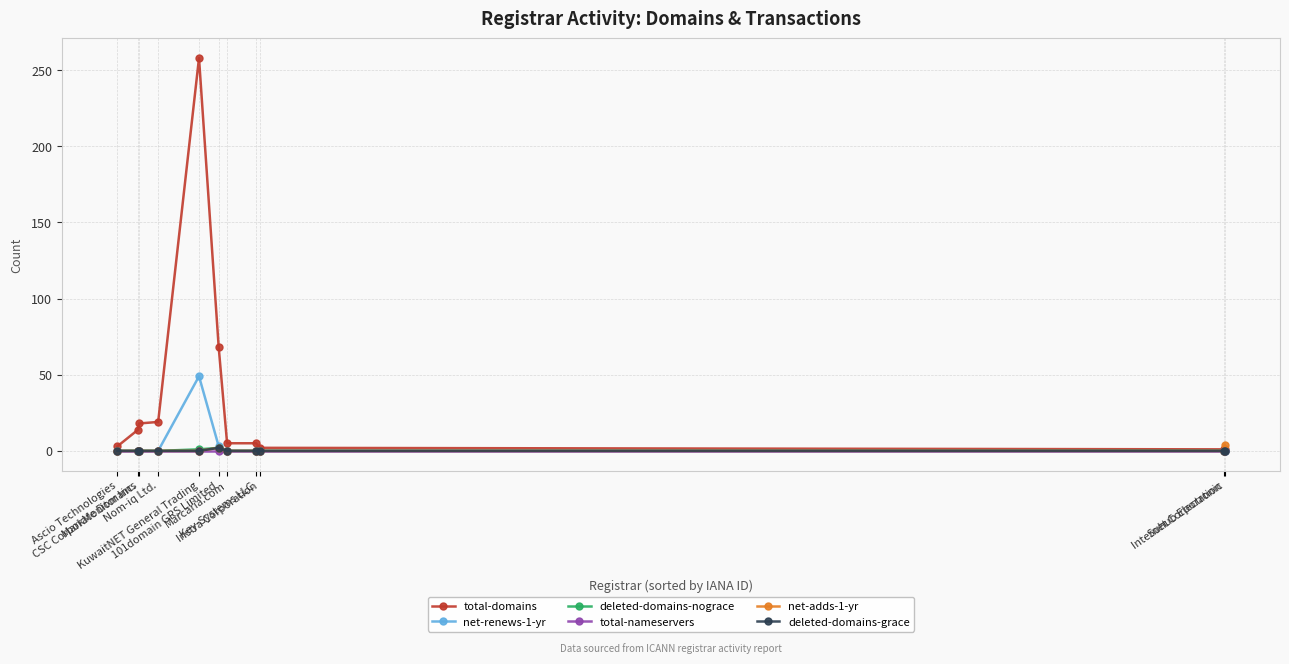

Which category has the highest value across all series?

KuwaitNET General Trading